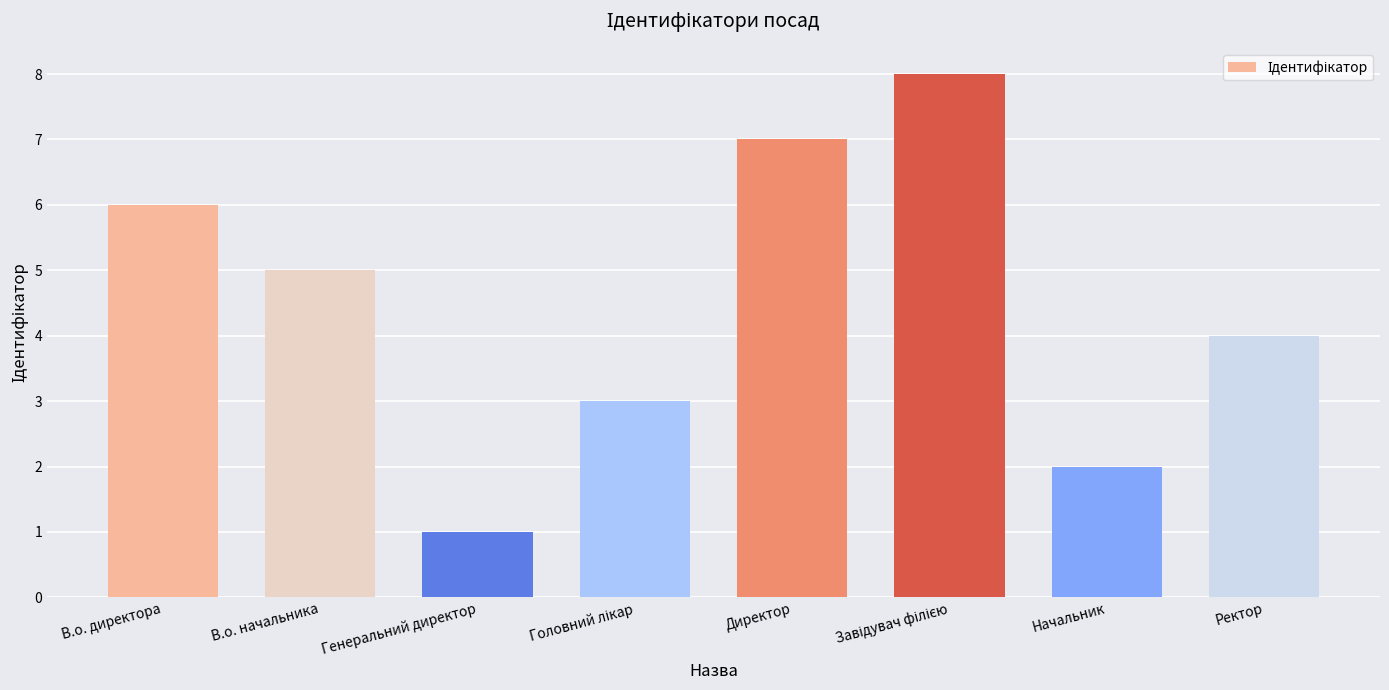

What is the approximate value at Директор?

7